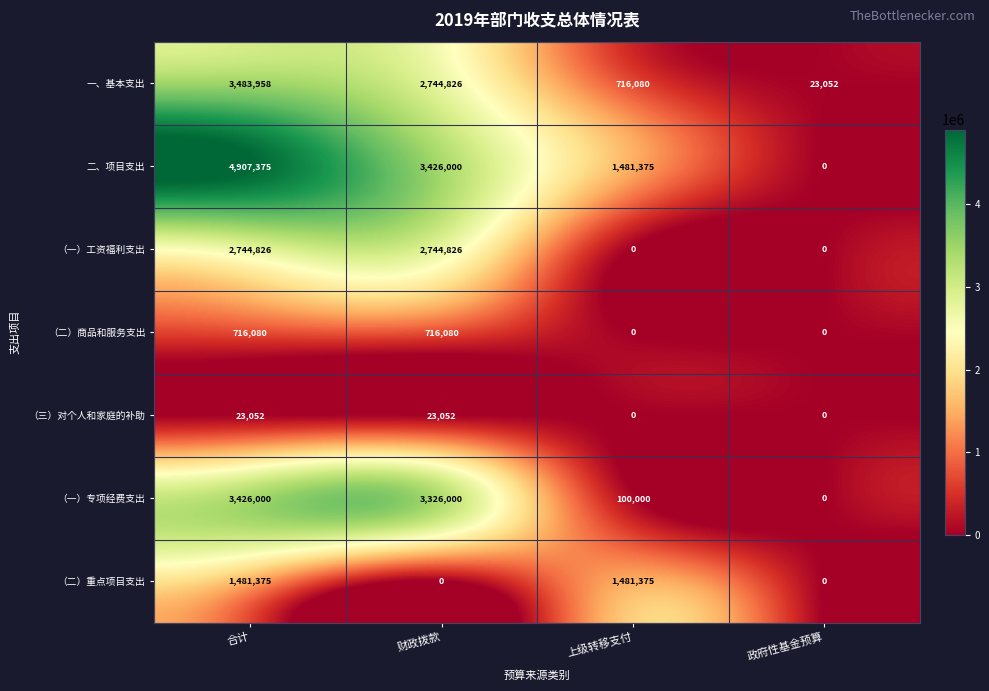

Is it true that （二）重点项目支出 equals 1481375 at 上级转移支付?

True